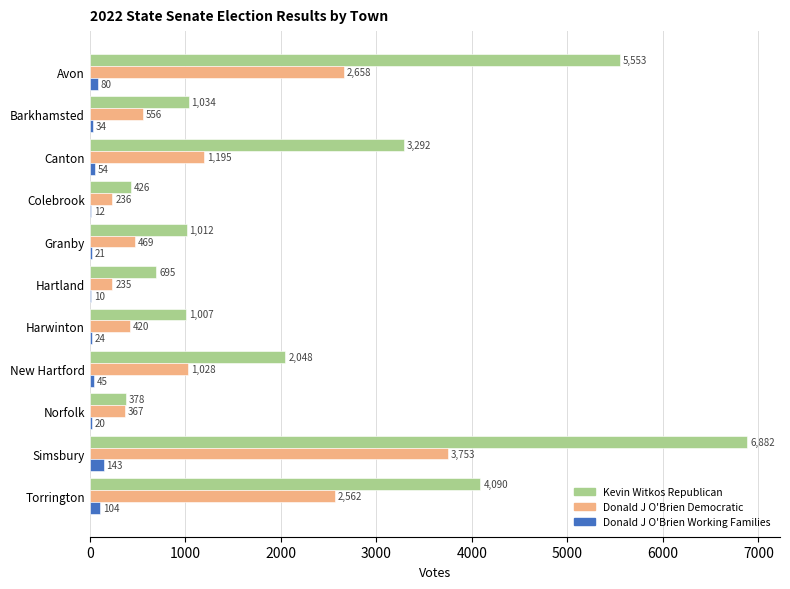

What is the sum of all Donald J O'Brien Working Families values?

547